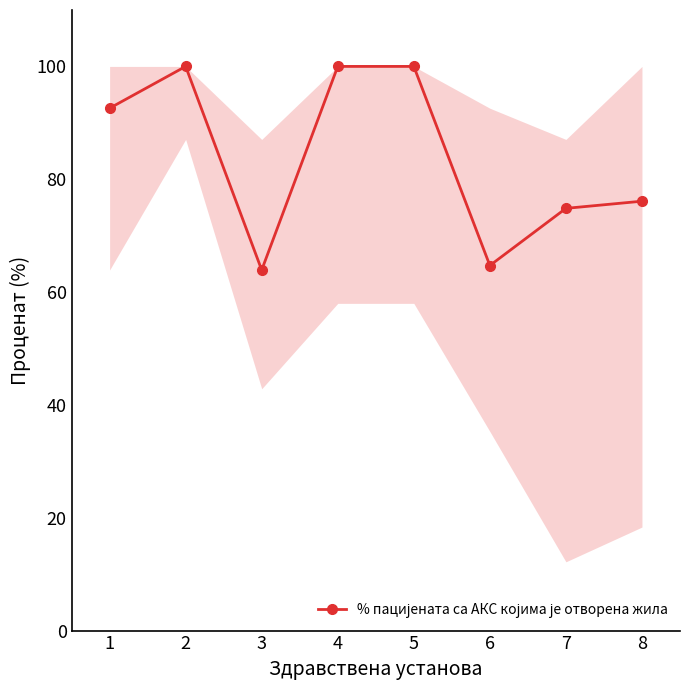

How many lines are shown in the chart?

1